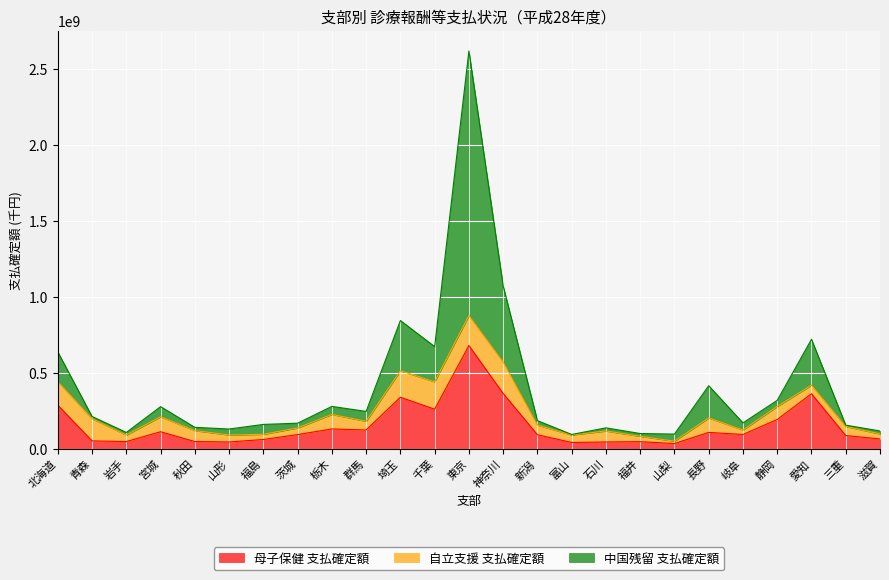

How many lines are shown in the chart?

3